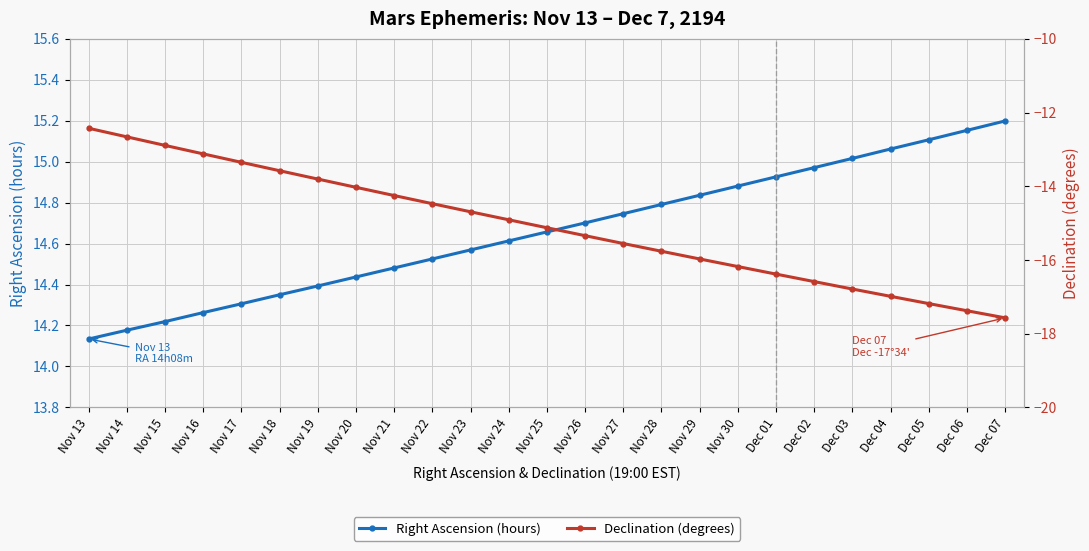

At how many categories does at least one series exceed -1?

25